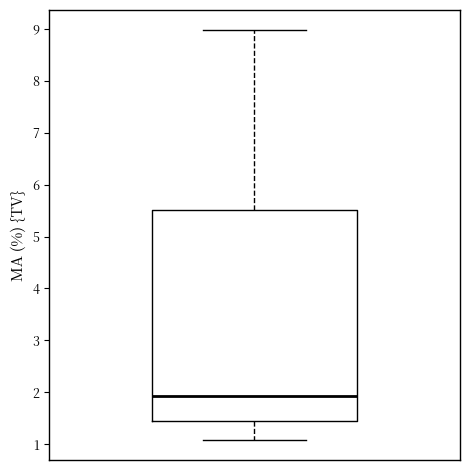

Read this box plot against the y-axis: the position of the median line, the range covered by the box, and the ends of both whiskers. The values are not printed on the chart, so give them approximately, as read against the axis.

median 1.9, box 1.4 to 5.5, whiskers 1.1 to 9.0